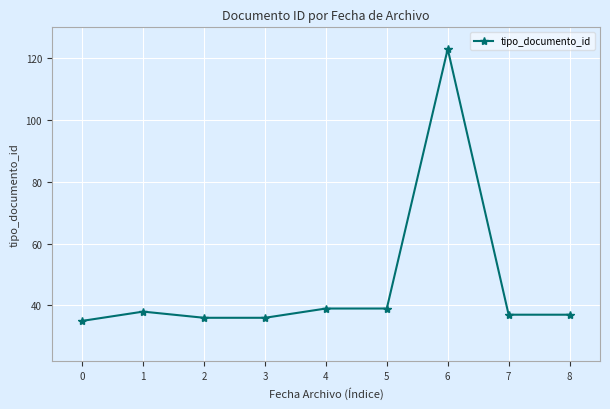

Which category has the highest value across all series?

6